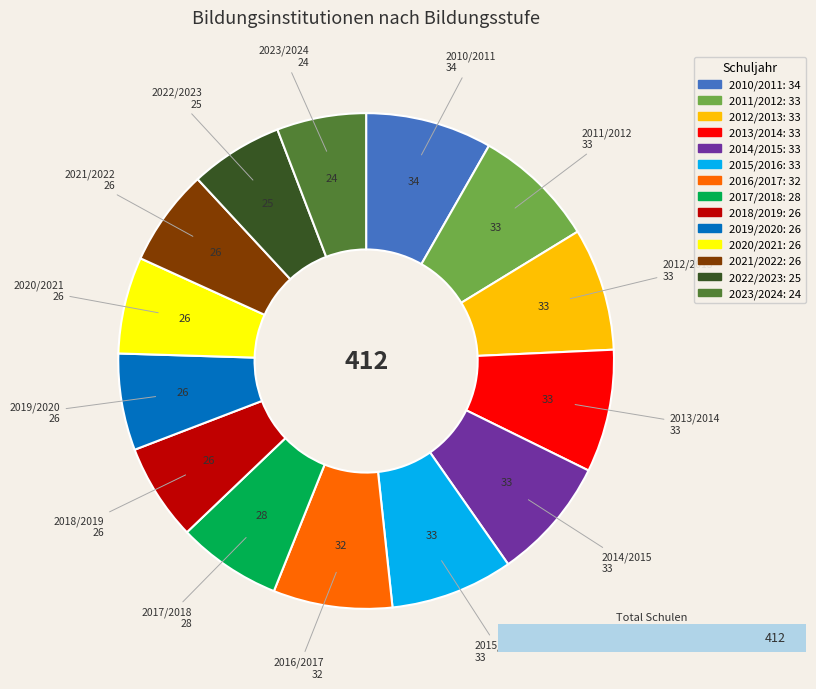

Do 2017/2018 and 2014/2015 together represent more than half of the pie?

No